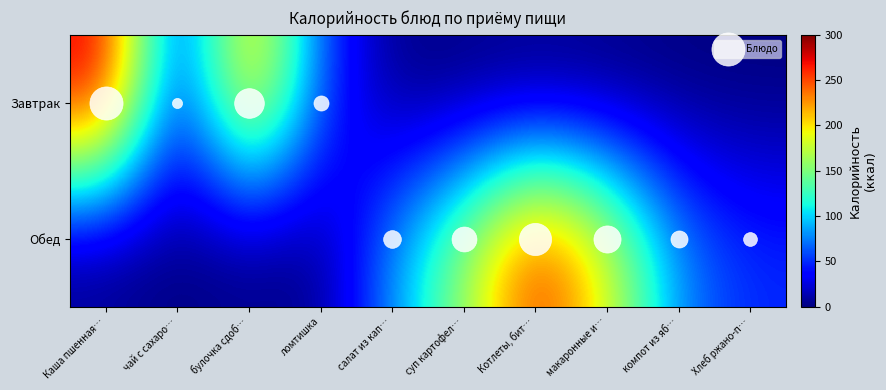

Rank the series by their average value, from highest to lowest.

Обед, Завтрак